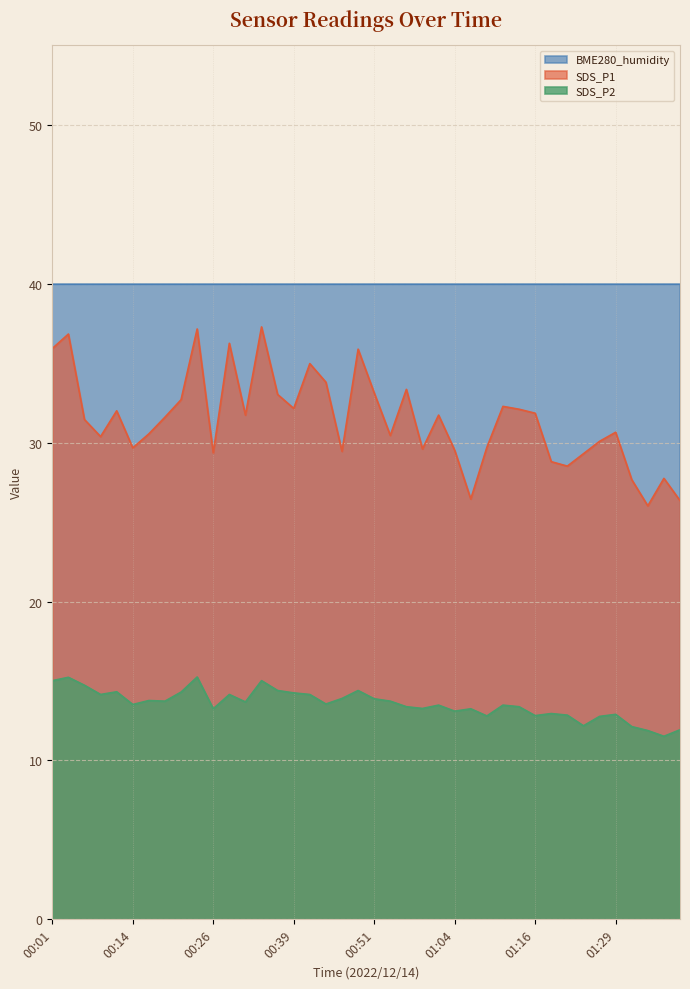

What is the difference between the maximum and minimum values in the SDS_P1 series?

11.3